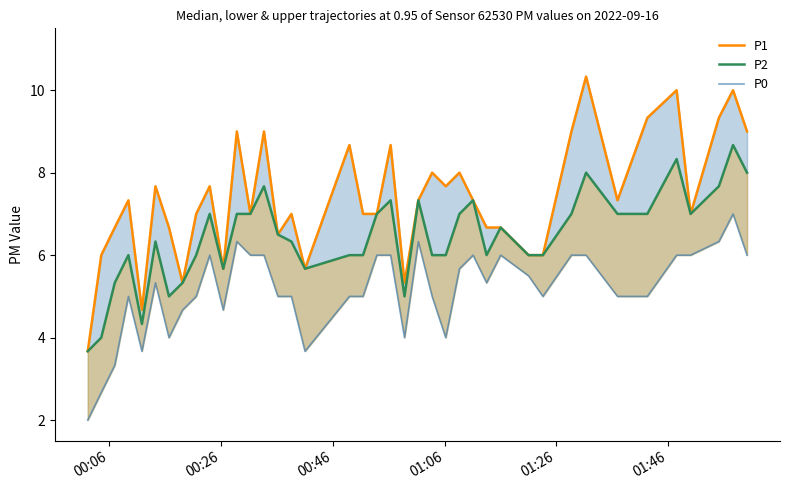

What is the average value of the P0 series?

5.2